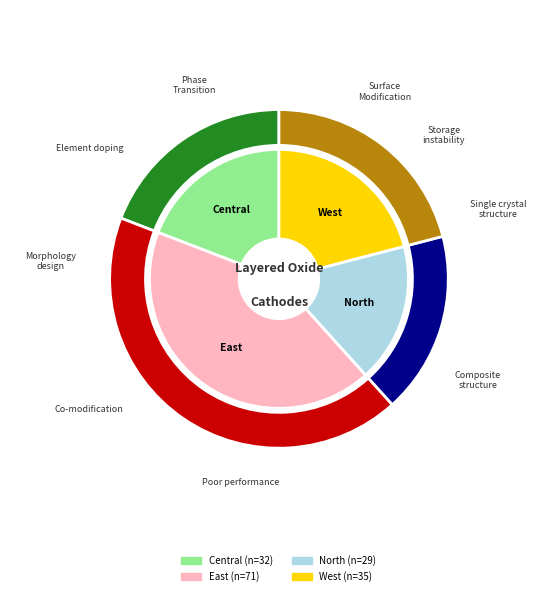

What percentage do East and West together represent?

63.5%